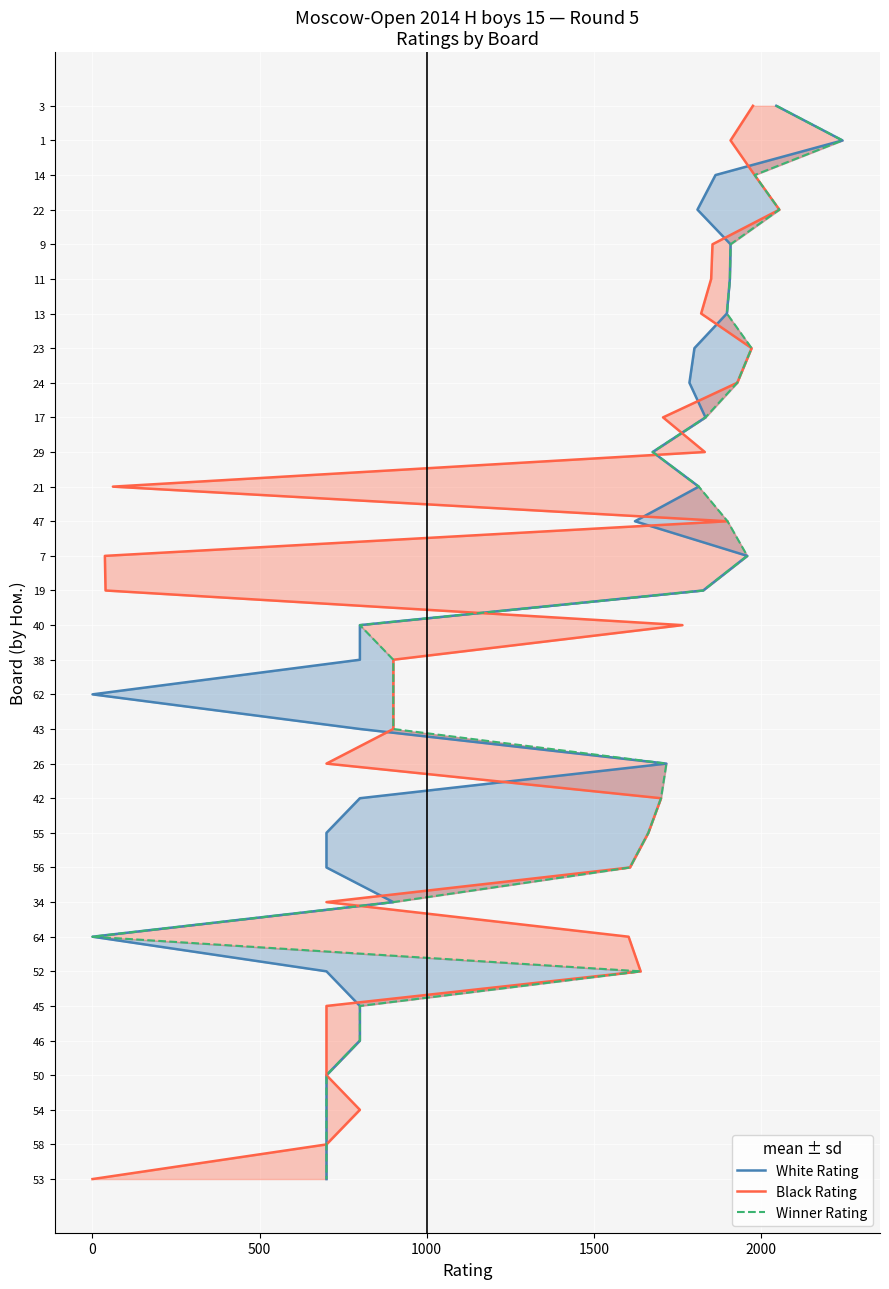

List the series in order of their peak value, highest first.

White Rating, Black Rating, Winner Rating